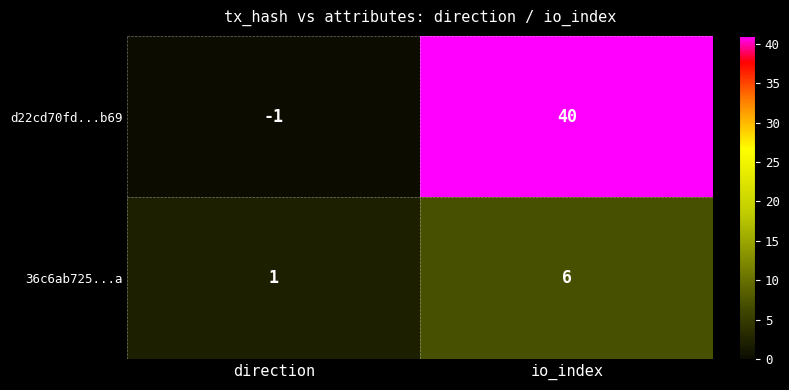

Where is d22cd70fd...b69 nearest to the value 19?

direction